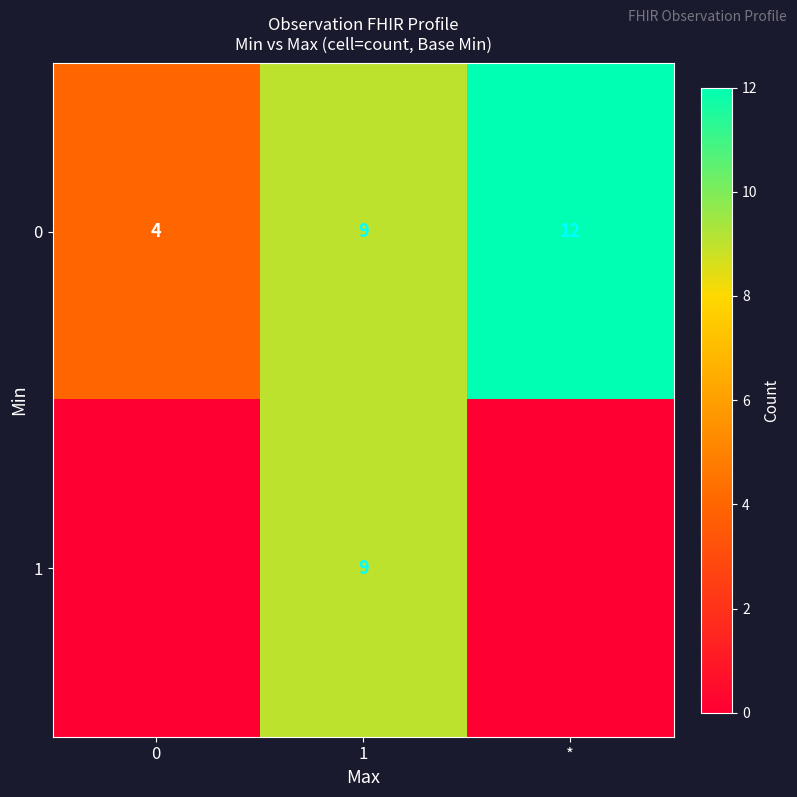

What is the approximate value of 0 at 0?

4